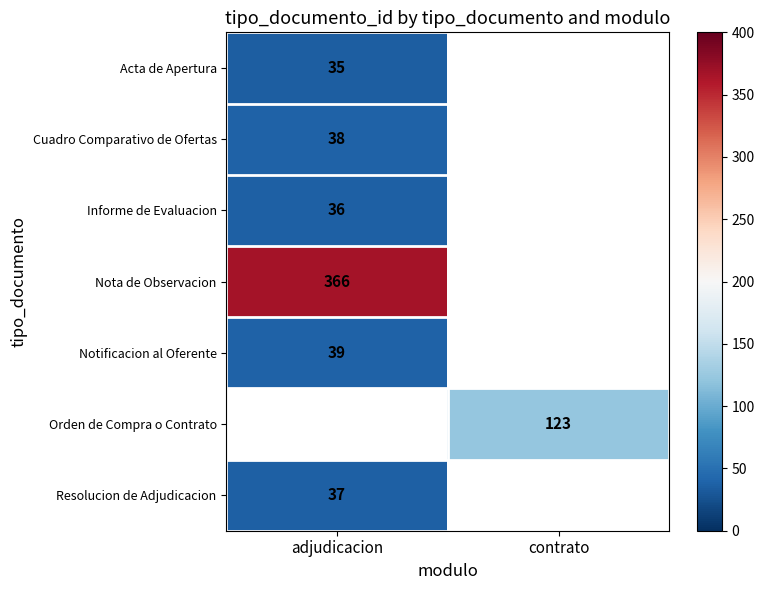

True or false: Resolucion de Adjudicacion has a value of 37 at adjudicacion.

True